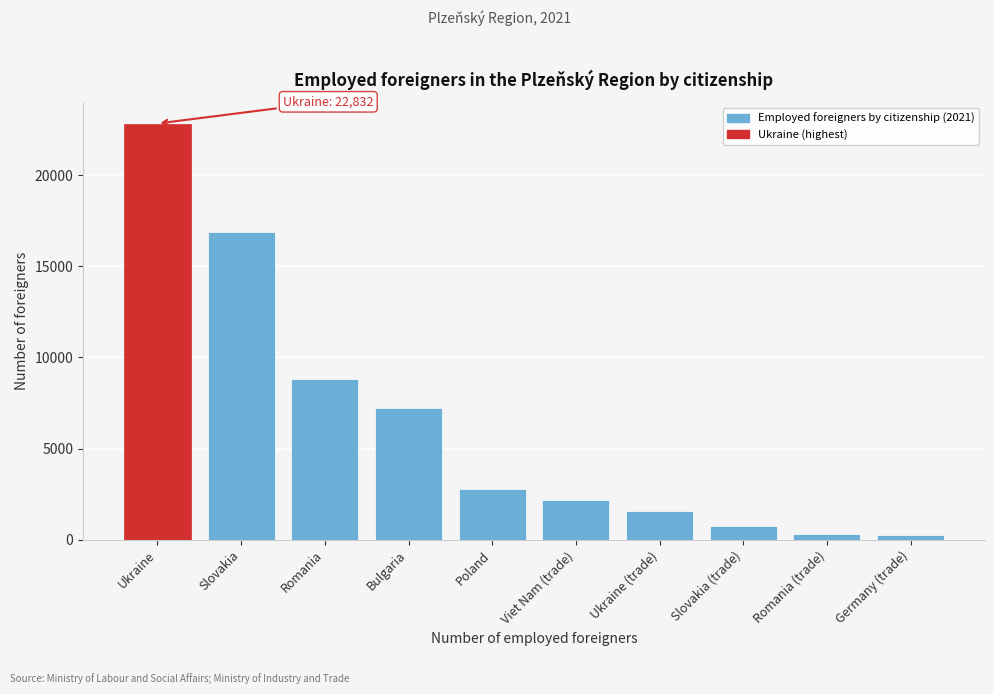

What is the maximum value shown in the chart?

22832